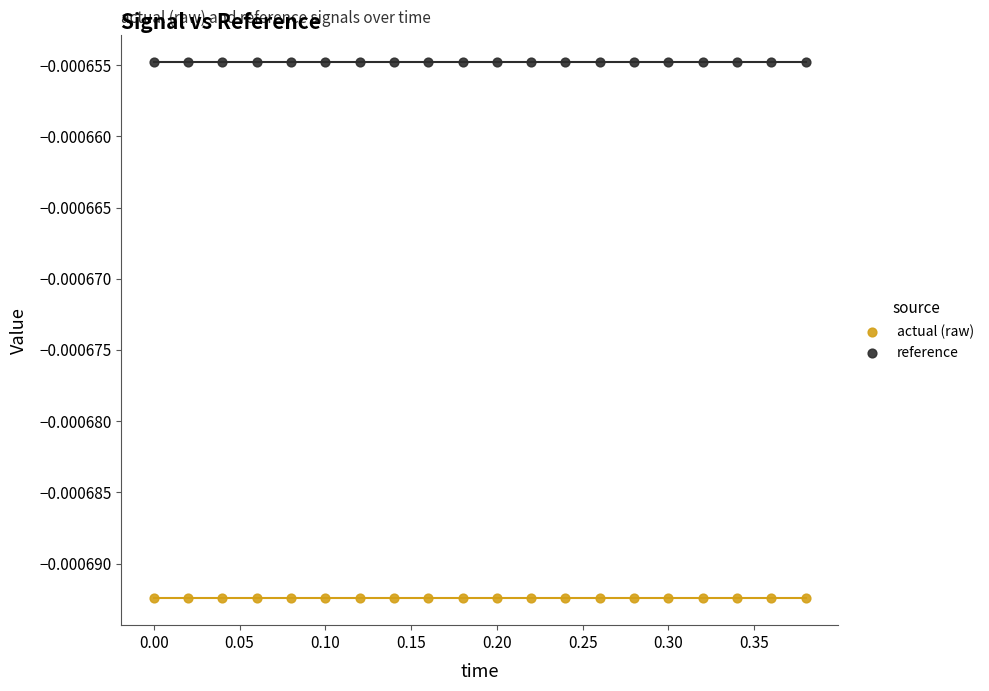

Which series reaches the maximum Y coordinate?

reference